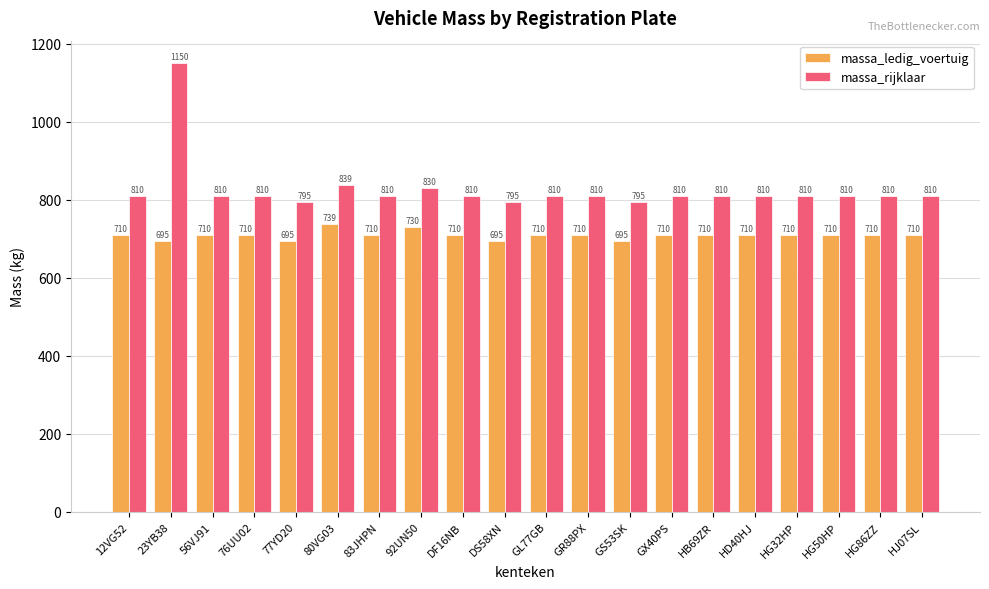

Which label corresponds to the largest value in the chart?

23YB38